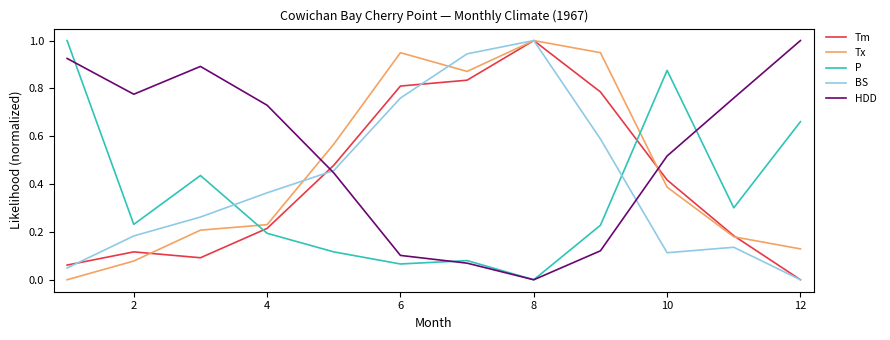

What is the maximum value for Tm?

1.0